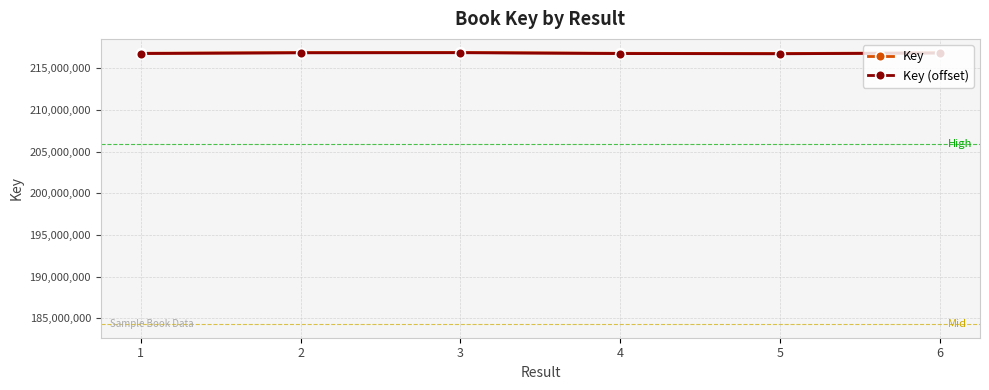

What is the approximate value of Key at 2, to the nearest 100?

216899600